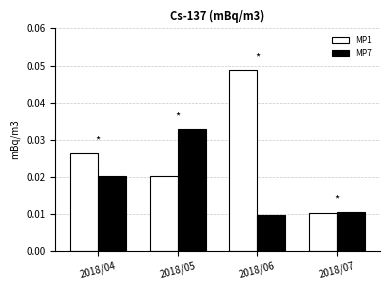

Between 2018/04 and 2018/06, which series saw the biggest shift?

MP1